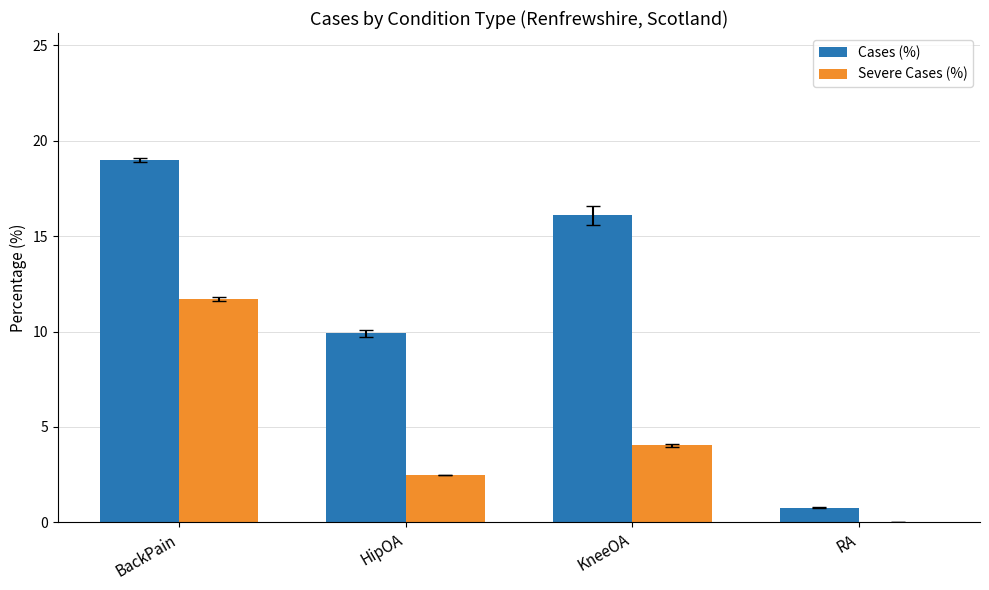

At which label is Cases (%) closest to 9?

HipOA